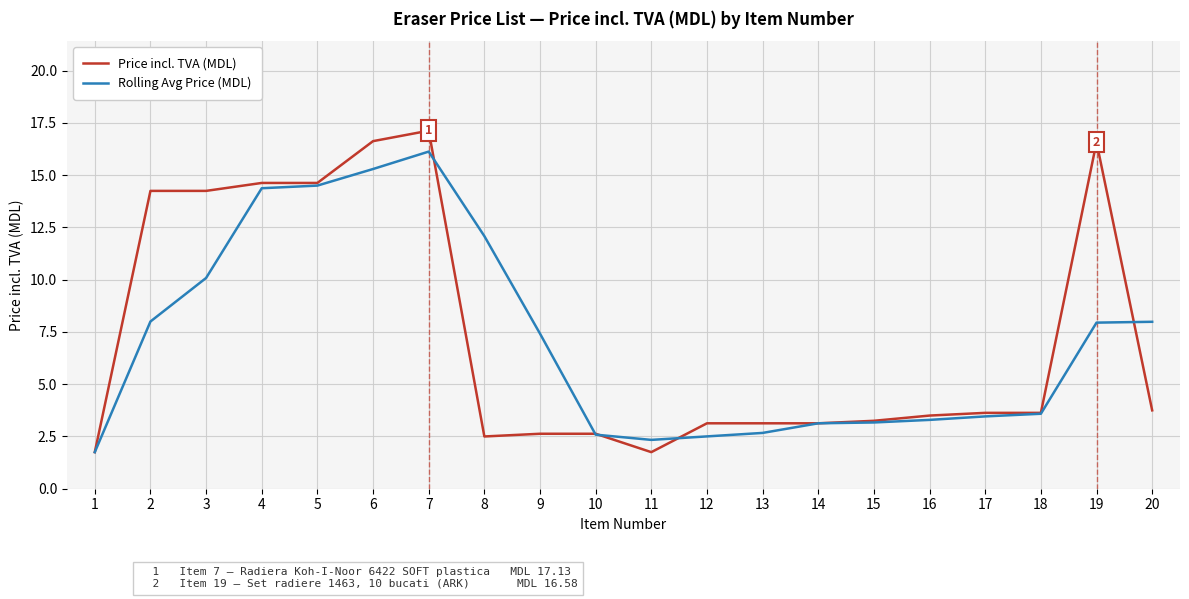

Count the number of data series in this chart.

2